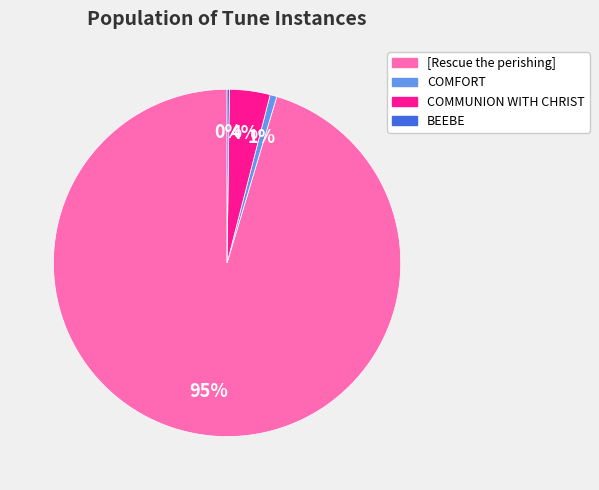

True or false: COMFORT accounts for 6% of the total.

False